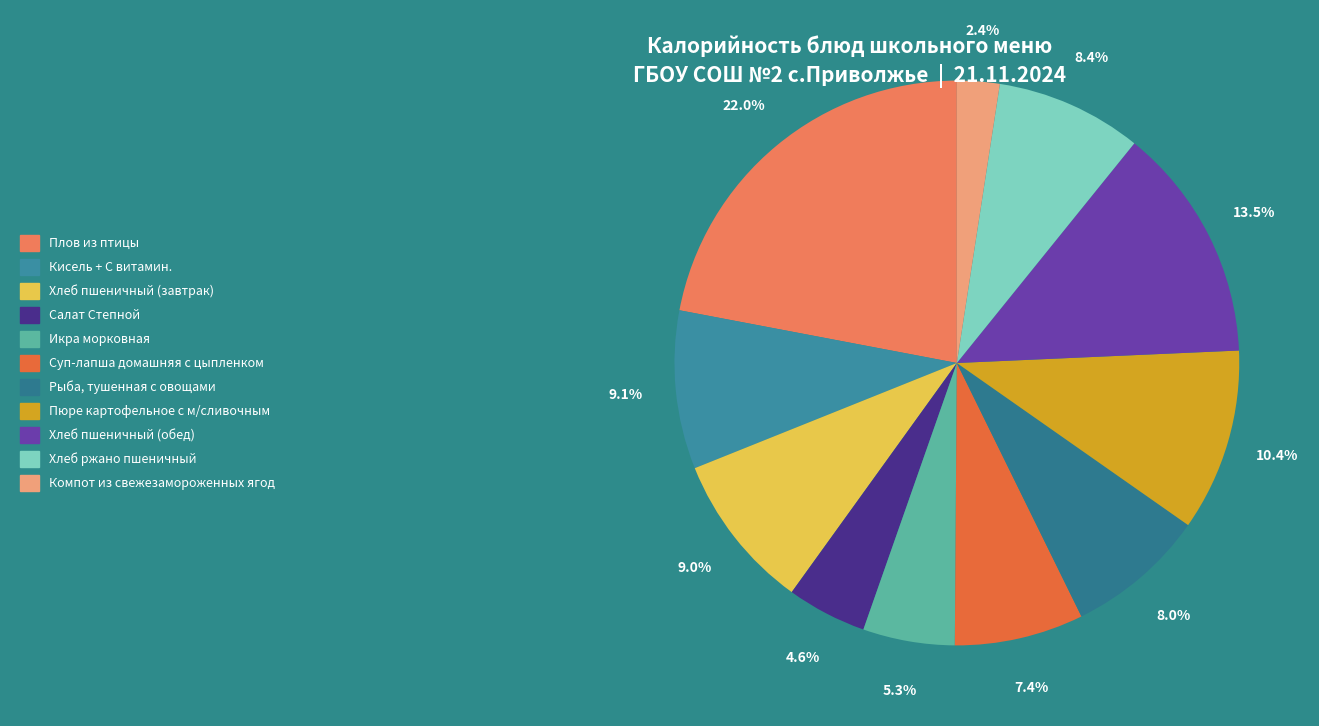

Do Кисель + С витамин. and Хлеб ржано пшеничный together represent more than half of the pie?

No